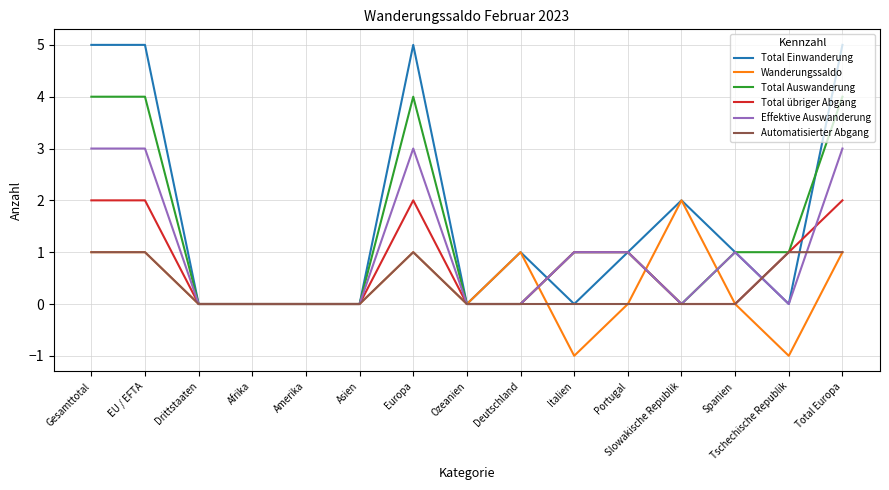

What position from the right is Portugal?

5